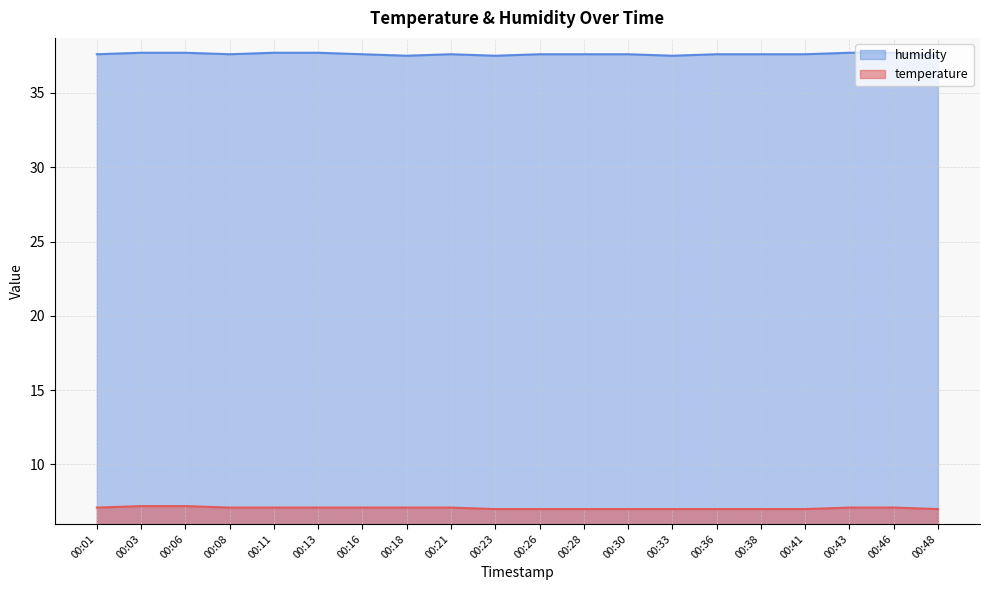

What is the difference between the maximum and minimum values in the humidity series?

0.2